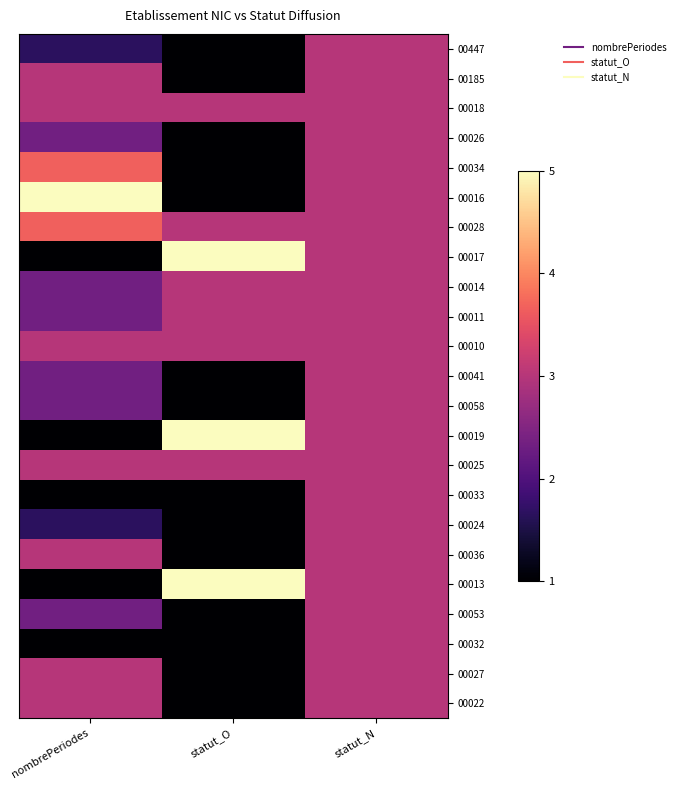

At statut_O, list the series in order from largest to smallest.

00017, 00019, 00013, 00018, 00028, 00014, 00011, 00010, 00025, 00447, 00185, 00026, 00034, 00016, 00041, 00058, 00033, 00024, 00036, 00053, 00032, 00027, 00022